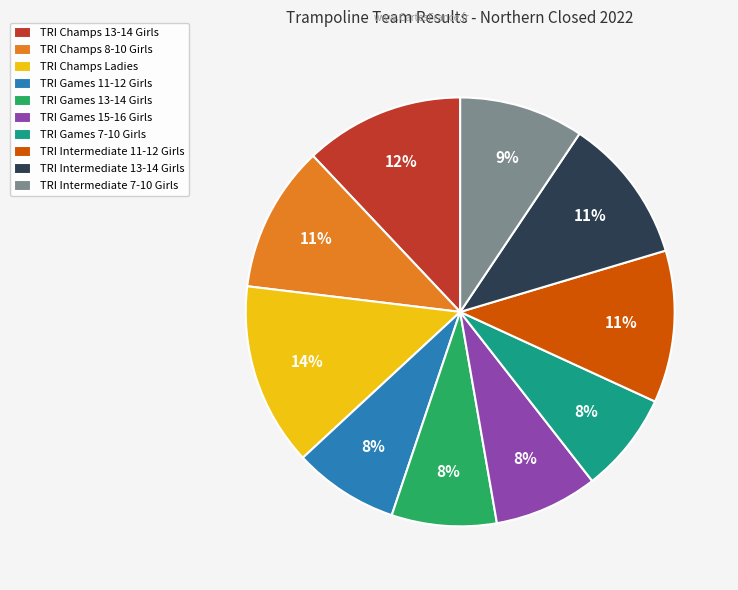

Combined, do TRI Games 11-12 Girls and TRI Games 7-10 Girls account for over 50%?

No